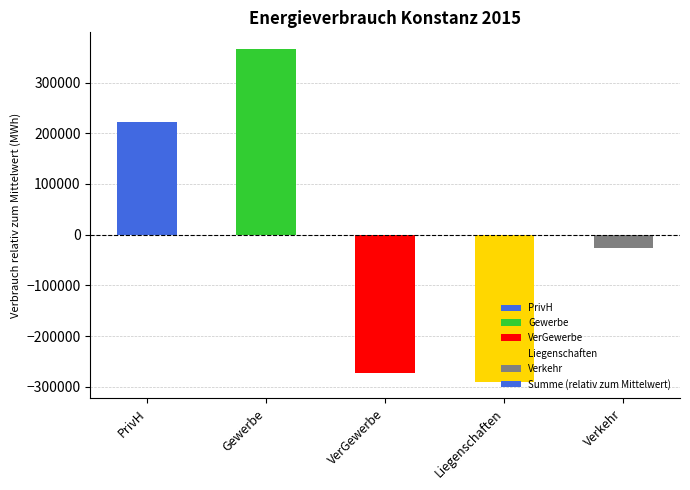

How many bars are there in total?

5